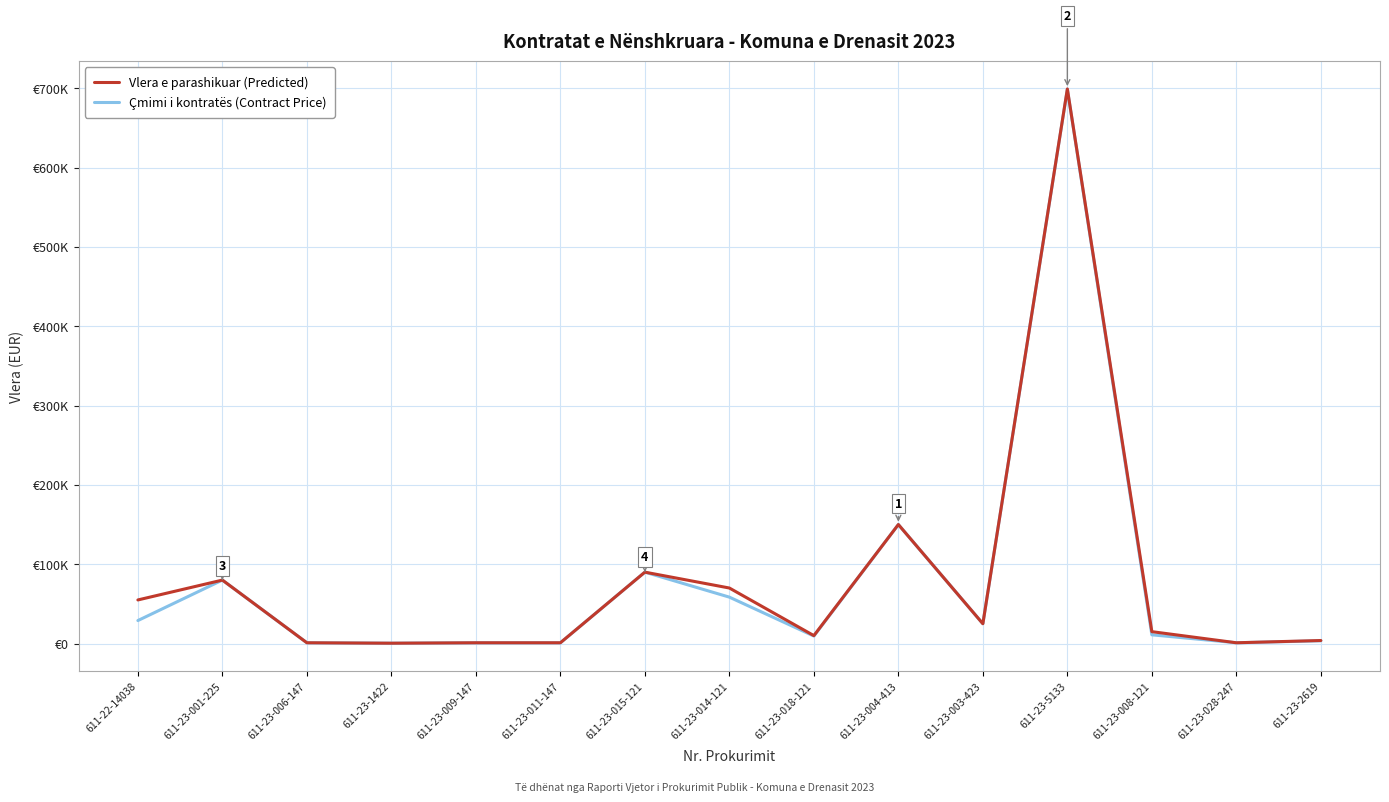

True or false: Vlera e parashikuar (Predicted) and Çmimi i kontratës (Contract Price) cross at least once.

False